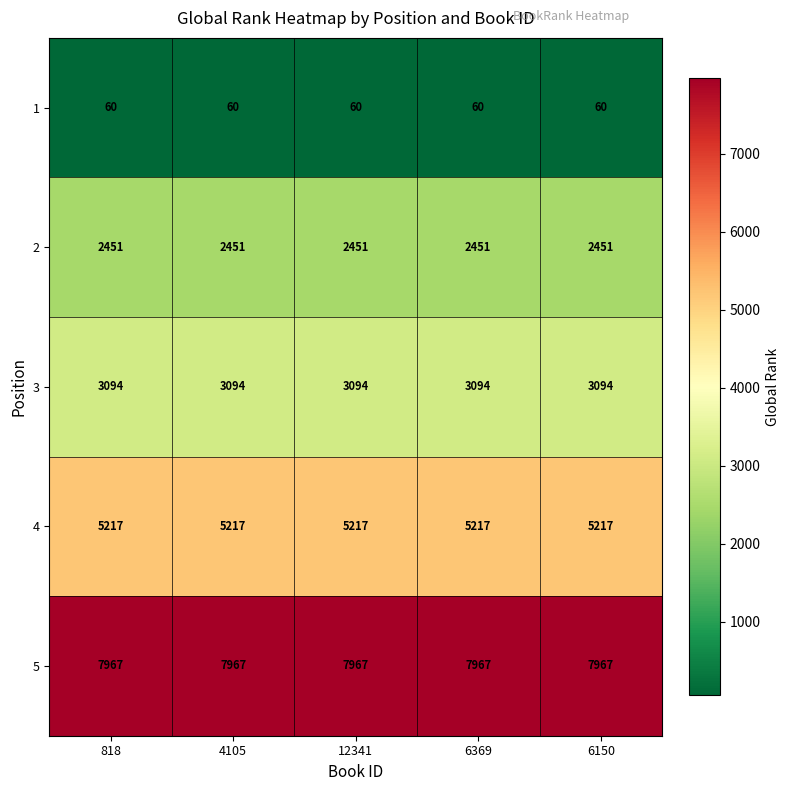

How many data points does each series have?

5